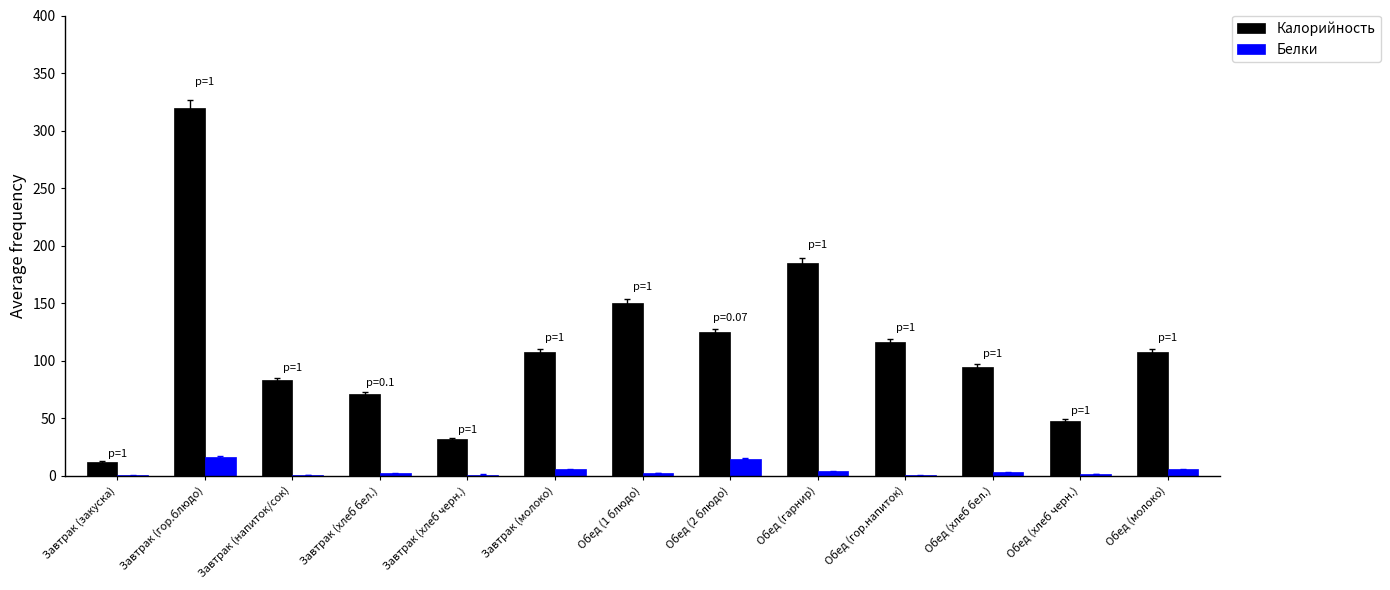

What is the approximate value of Белки at Завтрак (гор.блюдо)?

16.6